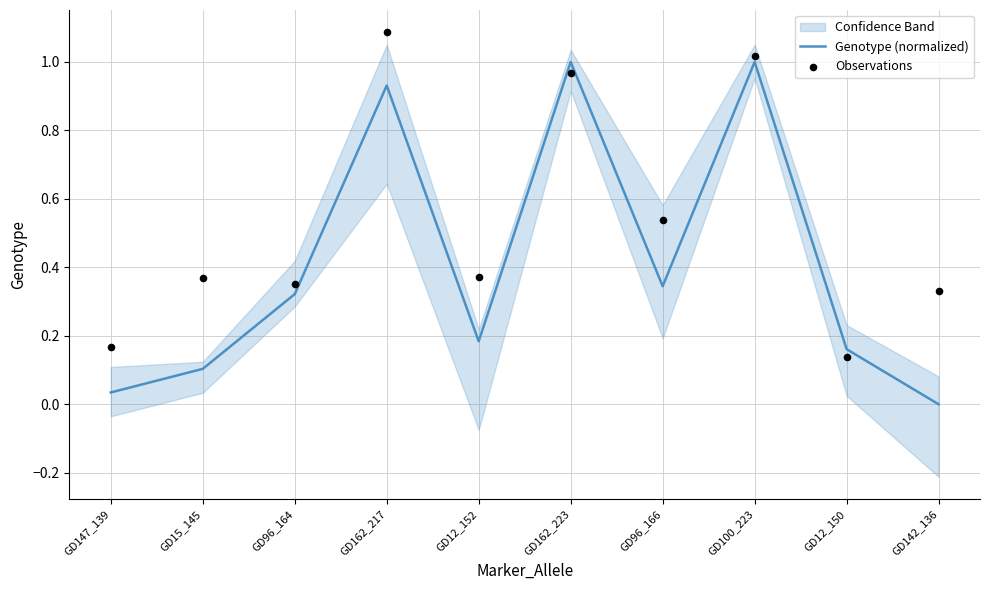

At how many categories does at least one series exceed 0?

10